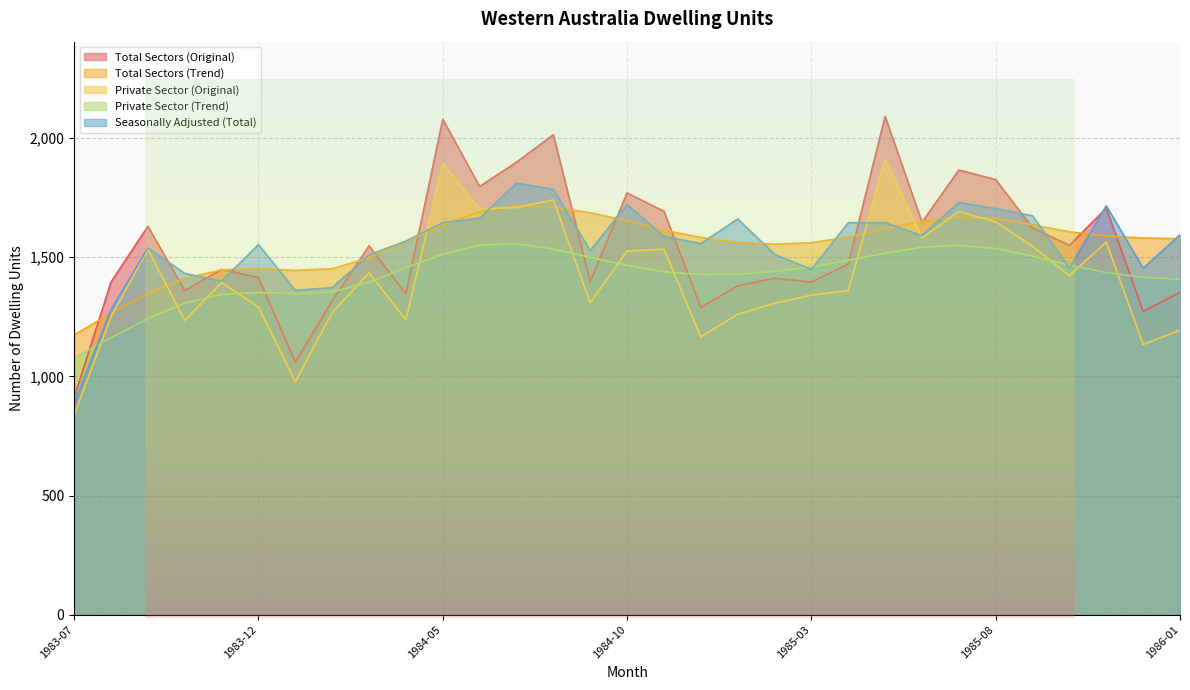

What is the label of the 24th point from the left?

1985-06